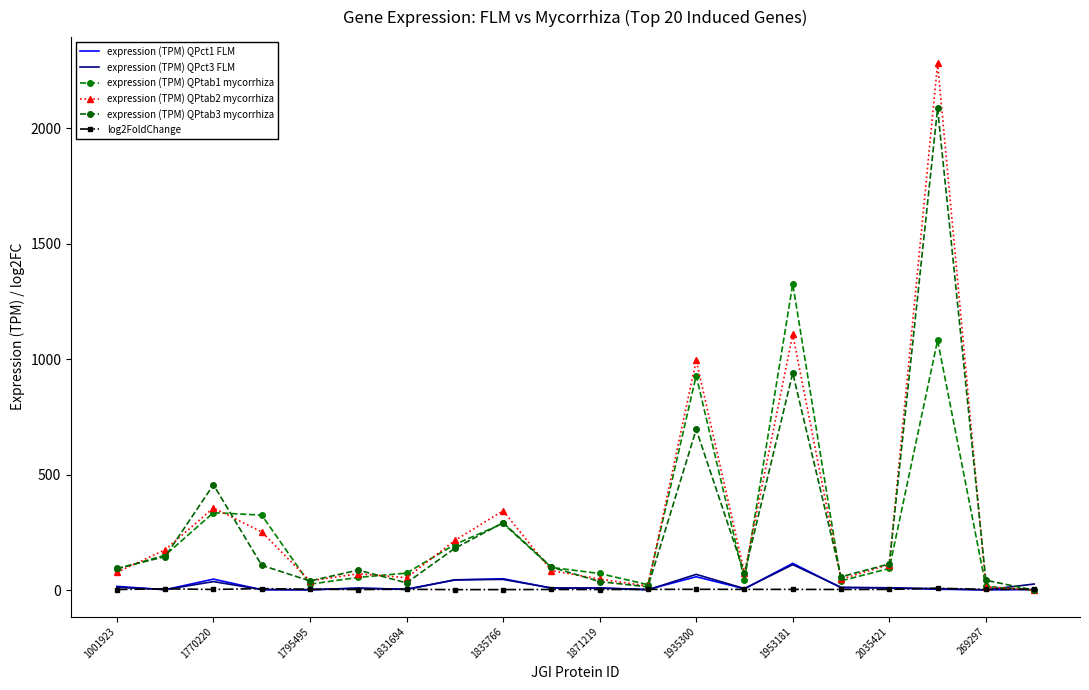

Which series has the largest total across all categories?

expression (TPM) QPtab2 mycorrhiza